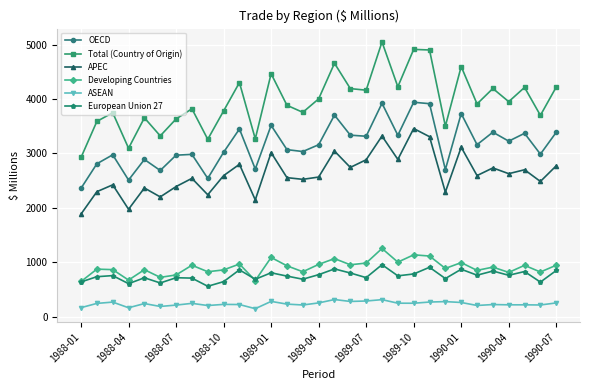

Which series has the largest total across all categories?

Total (Country of Origin)